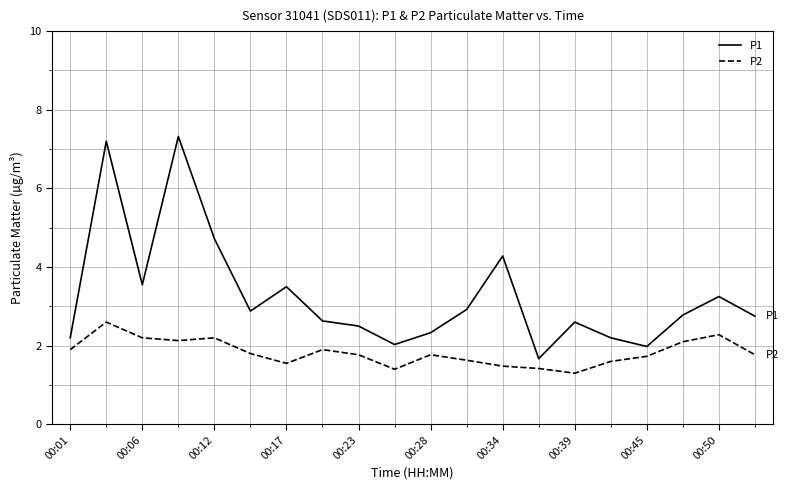

Which series has the largest range (max minus min)?

P1